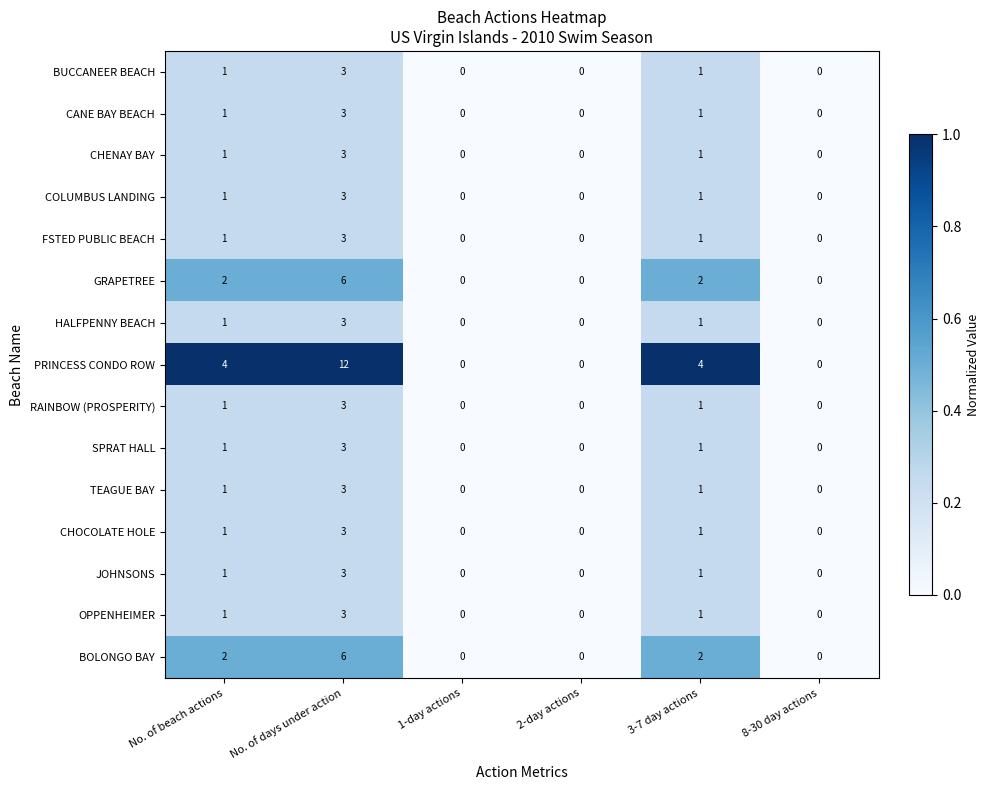

How many BUCCANEER BEACH values are between 0 and 1?

5